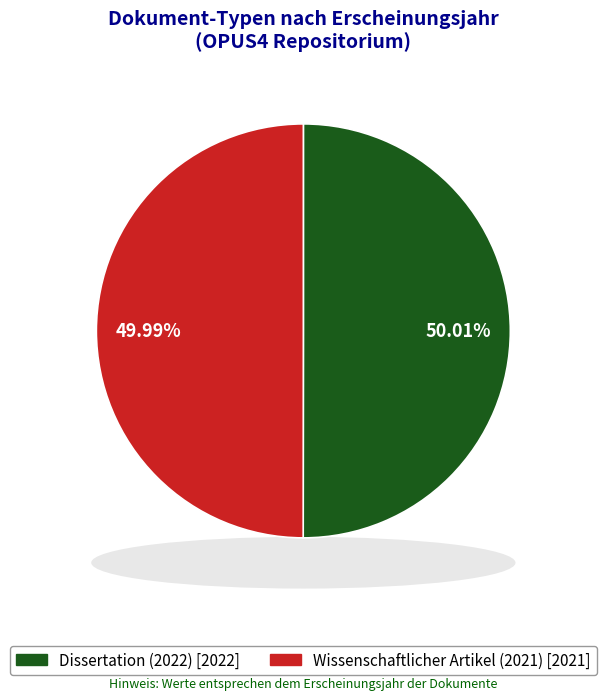

How many slices are in this pie chart?

2